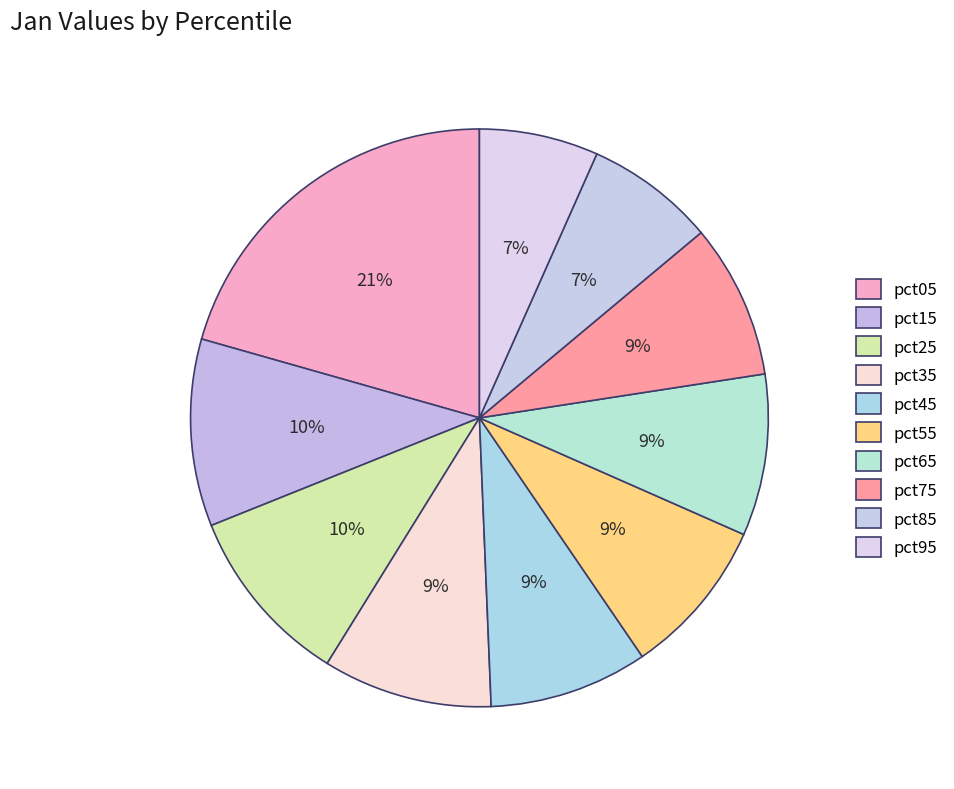

What is the total percentage of pct25 and pct45?

19.0%